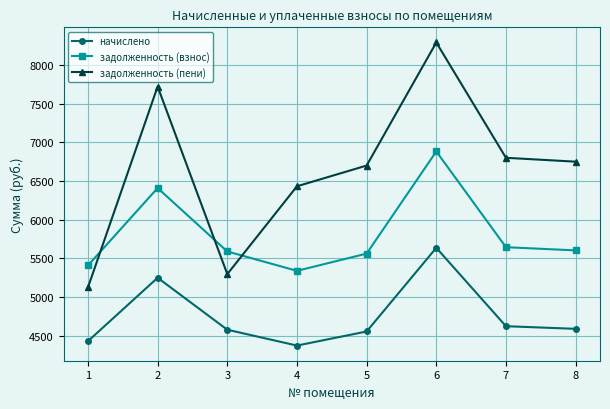

What are all the series names shown in the legend?

начислено, задолженность (взнос), задолженность (пени)